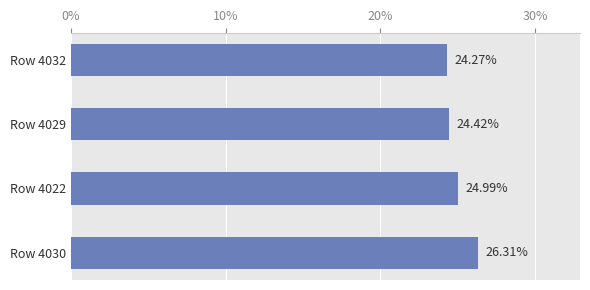

What is the average value?

25.0